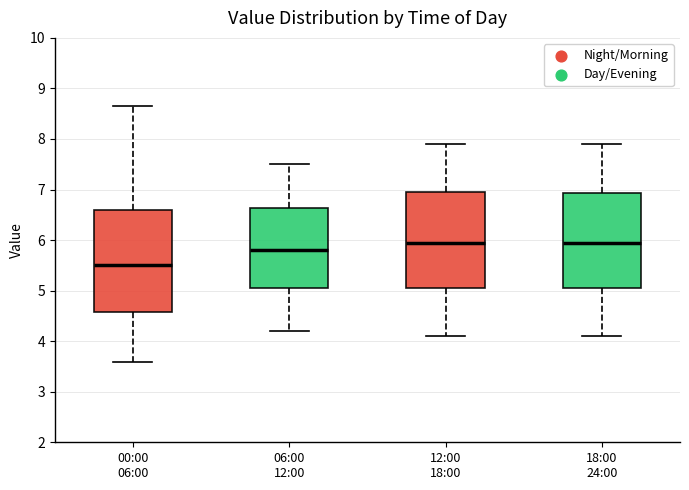

Reading left to right, transcribe this box plot: for each box, give where its median line is, the range the box spans, and where its two whiskers end, as read against the y-axis. The values are not printed on the chart, so give them approximately, as read against the axis.

00:00 06:00: median 5.5, box 4.6 to 6.6, whiskers 3.6 to 8.7
06:00 12:00: median 5.8, box 5.1 to 6.6, whiskers 4.2 to 7.5
12:00 18:00: median 6.0, box 5.1 to 7.0, whiskers 4.1 to 7.9
18:00 24:00: median 6.0, box 5.1 to 6.9, whiskers 4.1 to 7.9